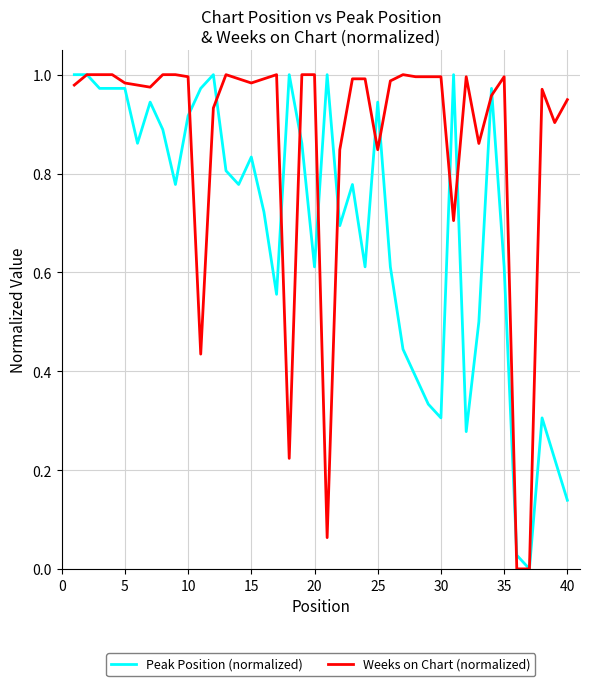

List the series in order of their overall mean, highest first.

Weeks on Chart (normalized), Peak Position (normalized)